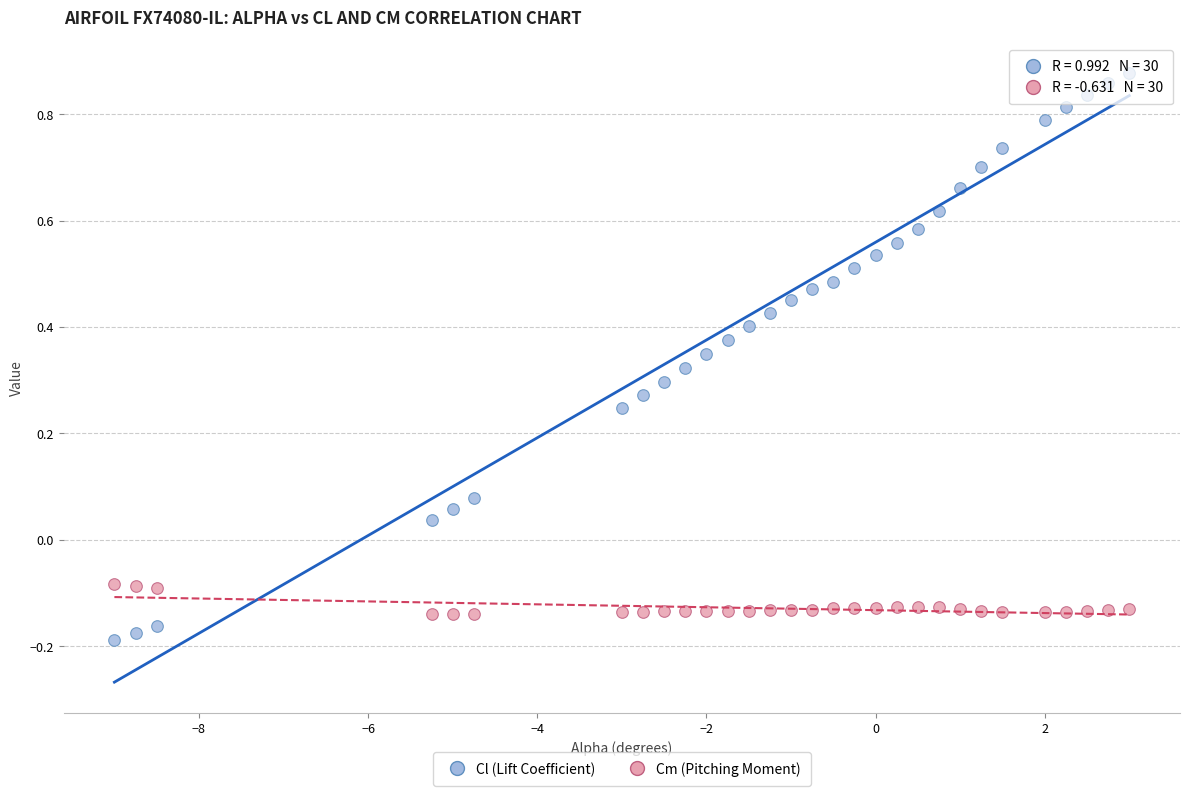

Across all data points, what is the range of X values (max minus min)?

12.0